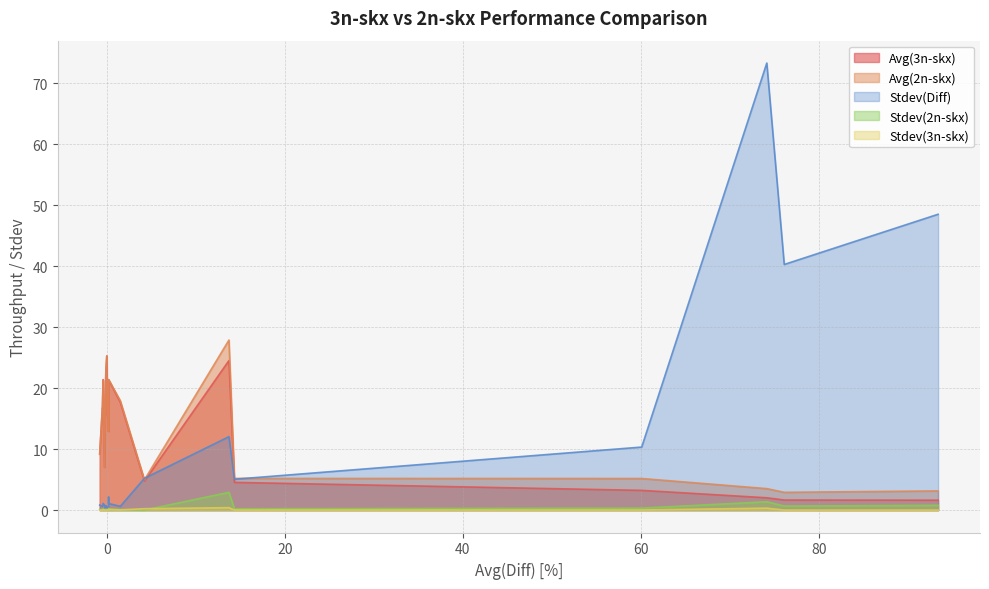

Reading left to right, list all the values displayed in this chart.

Avg(3n-skx): 0=1.6	1=1.7	2=2.0	3=3.2	4=4.6	5=24.5	6=4.8	7=17.7	8=21.4	9=12.9	10=15.6	11=15.5	12=25.3	13=22.9	14=19.2	15=7.0	16=21.4	17=16.7	18=16.7	19=9.2
Avg(2n-skx): 0=3.2	1=2.9	2=3.5	3=5.2	4=5.2	5=27.9	6=5.0	7=18.0	8=21.4	9=12.9	10=15.6	11=15.5	12=25.3	13=22.9	14=19.1	15=7.0	16=21.3	17=16.6	18=16.6	19=9.2
Stdev(3n-skx): 0=0.0	1=0.0	2=0.3	3=0.0	4=0.0	5=0.4	6=0.2	7=0.0	8=0.1	9=0.1	10=0.1	11=0.0	12=0.0	13=0.0	14=0.0	15=0.0	16=0.1	17=0.0	18=0.0	19=0.0
Stdev(2n-skx): 0=0.8	1=0.7	2=1.4	3=0.3	4=0.2	5=2.9	6=0.0	7=0.1	8=0.2	9=0.3	10=0.0	11=0.1	12=0.1	13=0.2	14=0.1	15=0.1	16=0.2	17=0.1	18=0.1	19=0.1
Stdev(Diff): 0=48.5	1=40.3	2=73.3	3=10.3	4=5.1	5=12.1	6=5.2	7=0.6	8=1.1	9=2.2	10=0.5	11=0.6	12=0.3	13=0.7	14=0.3	15=0.8	16=1.1	17=0.6	18=0.6	19=0.8